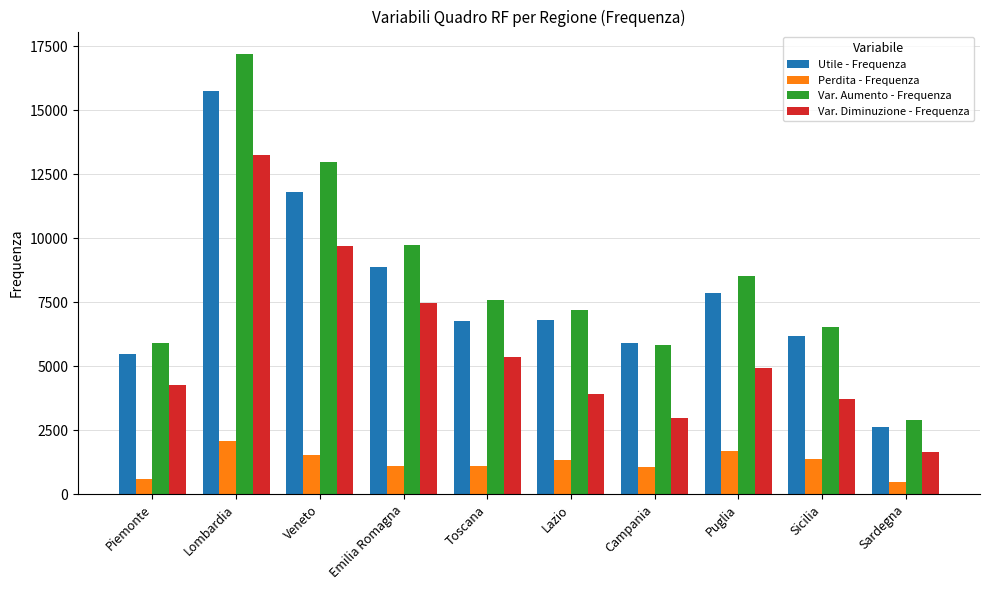

Where is Utile - Frequenza nearest to the value 9183?

Emilia Romagna